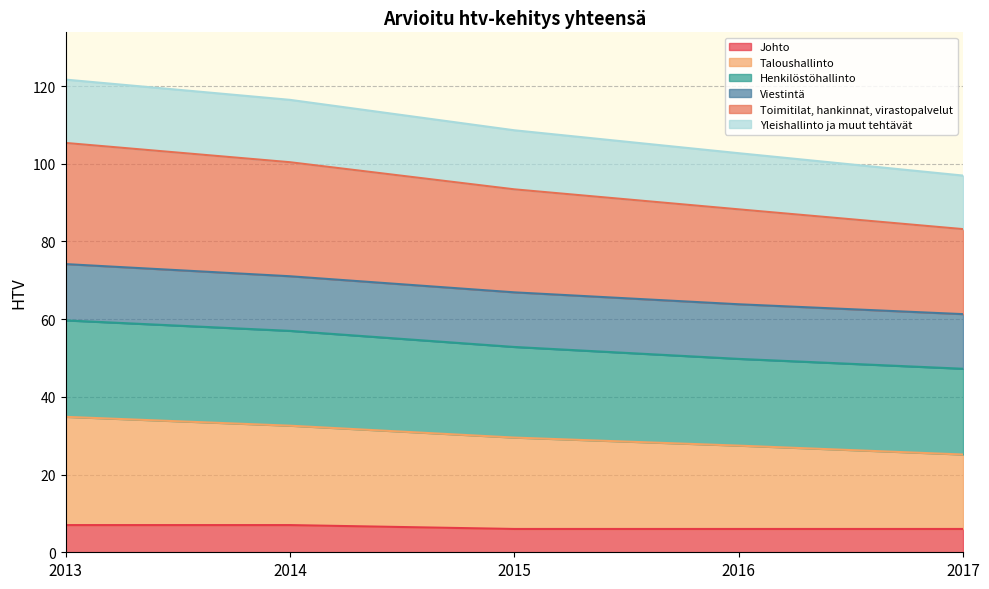

True or false: Johto has a value of 6.0 at 2016.

True